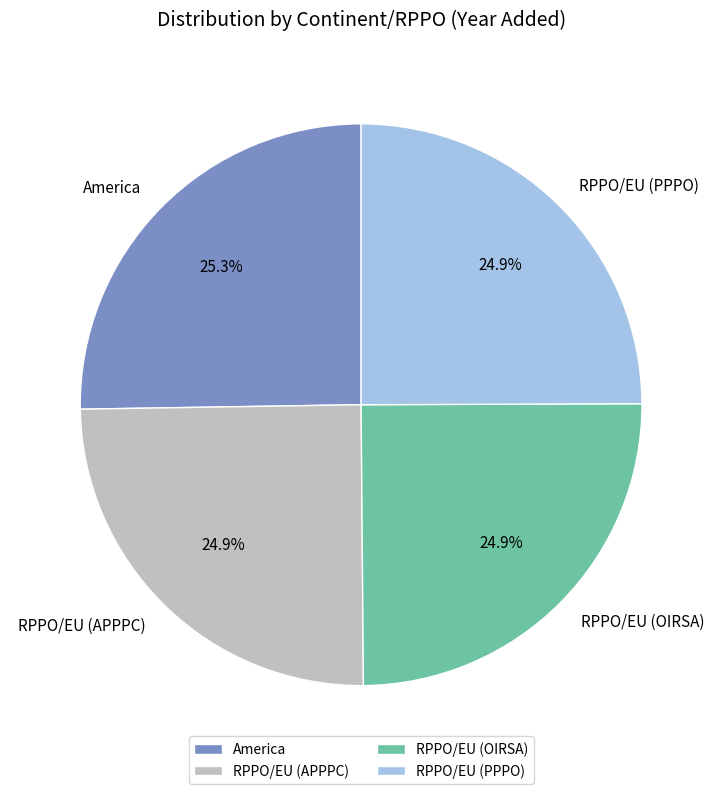

What portion of the pie excludes RPPO/EU (PPPO)?

75.1%